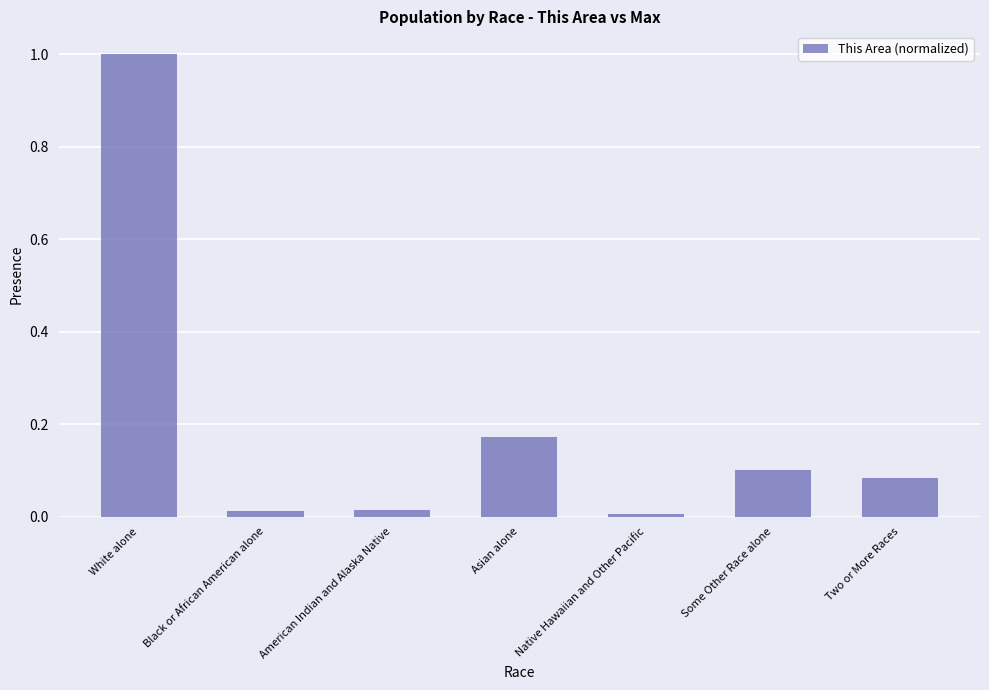

What is the label of the 4th bar from the right?

Asian alone